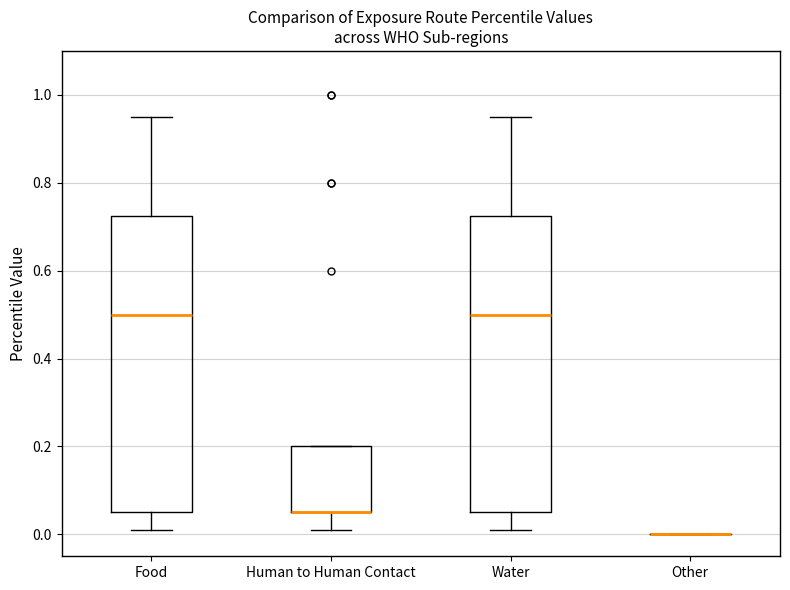

Reading left to right, read every box against the y-axis: the position of its median line, the range the box covers, and the ends of its whiskers. The values are not printed on the chart, so give them approximately, as read against the axis.

Food: median 0.50, box 0.06 to 0.72, whiskers 0.02 to 0.96
Human to Human Contact: median 0.06 (drawn on the box's lower edge), box 0.06 to 0.20, whiskers 0.02 to 0.20
Water: median 0.50, box 0.06 to 0.72, whiskers 0.02 to 0.96
Other: box collapsed to a line at 0.00, whiskers 0.00 to 0.00